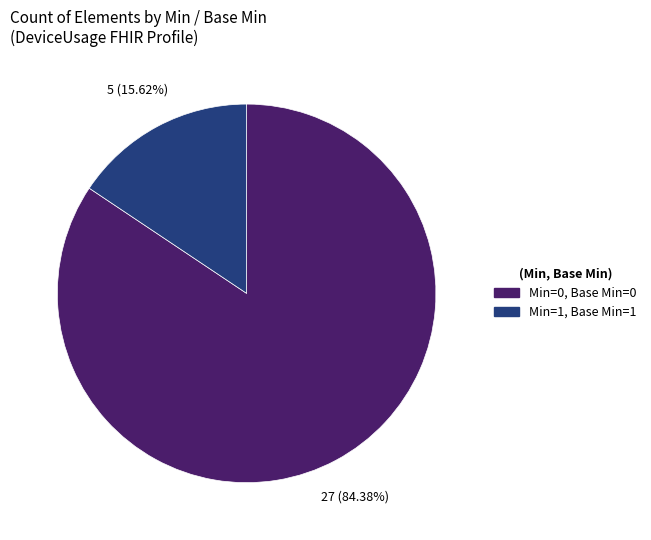

To the nearest percent, what is the average slice percentage?

50%